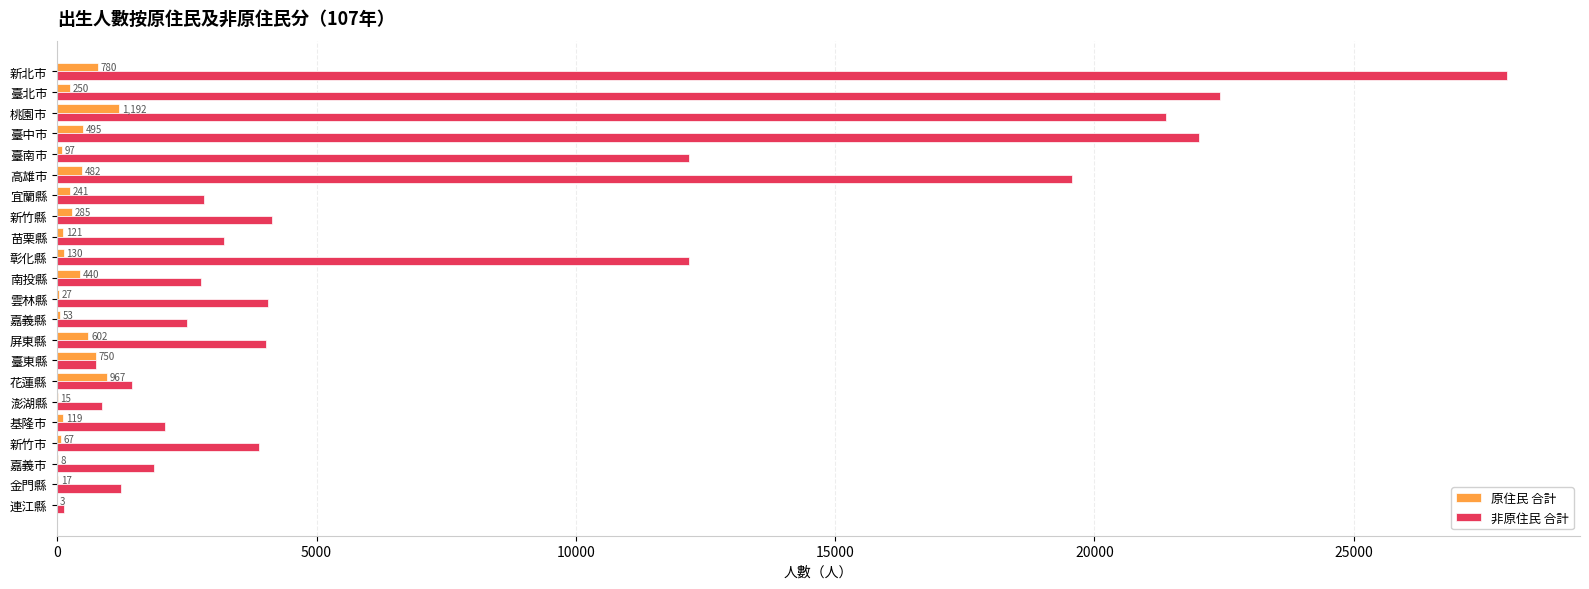

At which label is 原住民 合計 closest to 597?

屏東縣